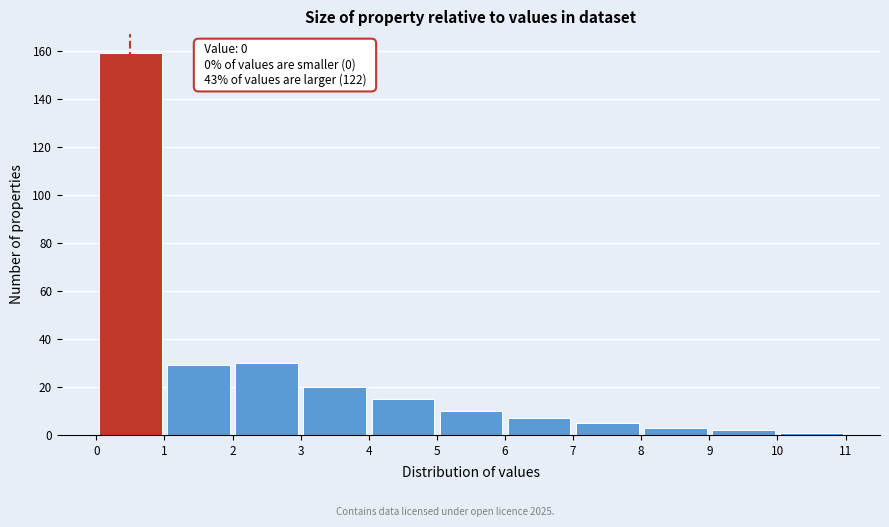

Over which range of the x-axis is the bar tallest?

0 to 1